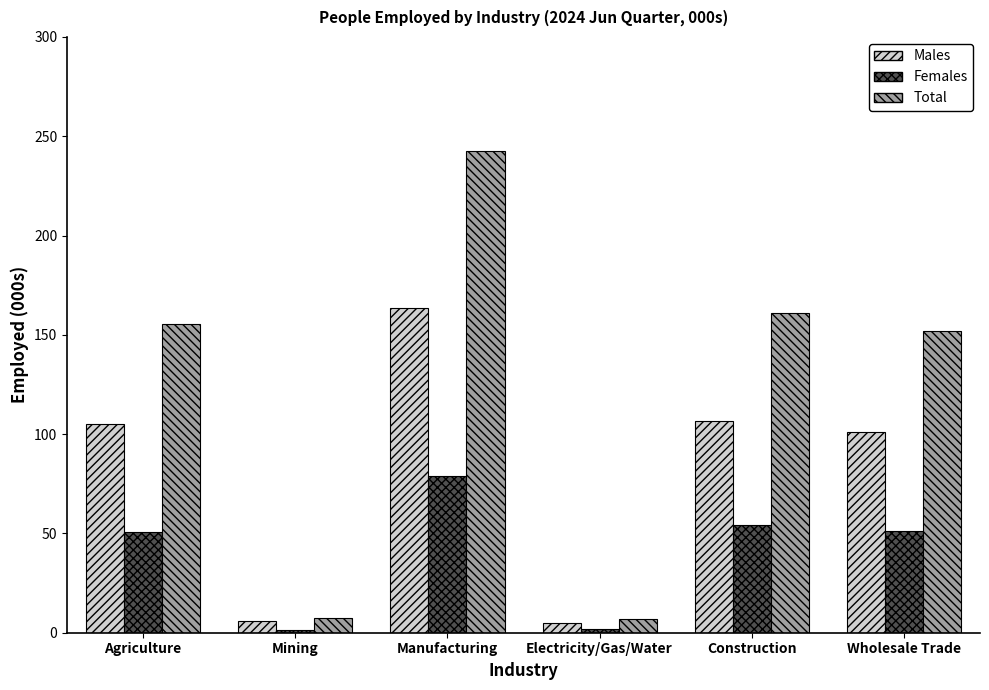

What is the average value of the Total series?

120.9